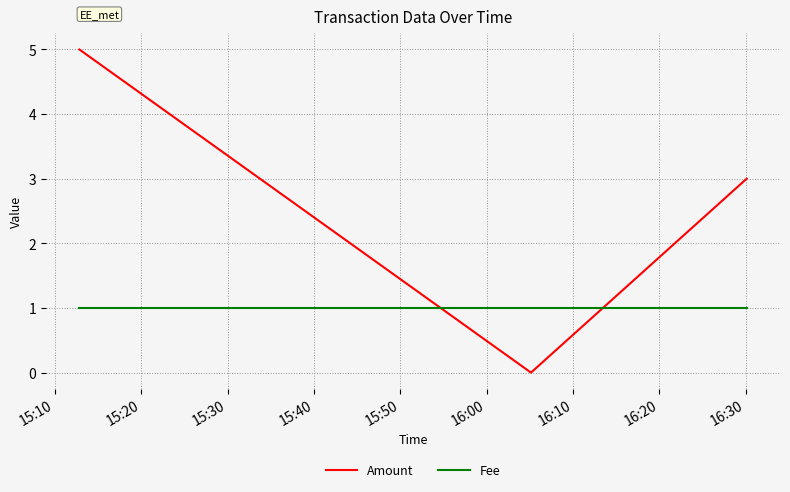

Which series has the largest total across all categories?

Amount